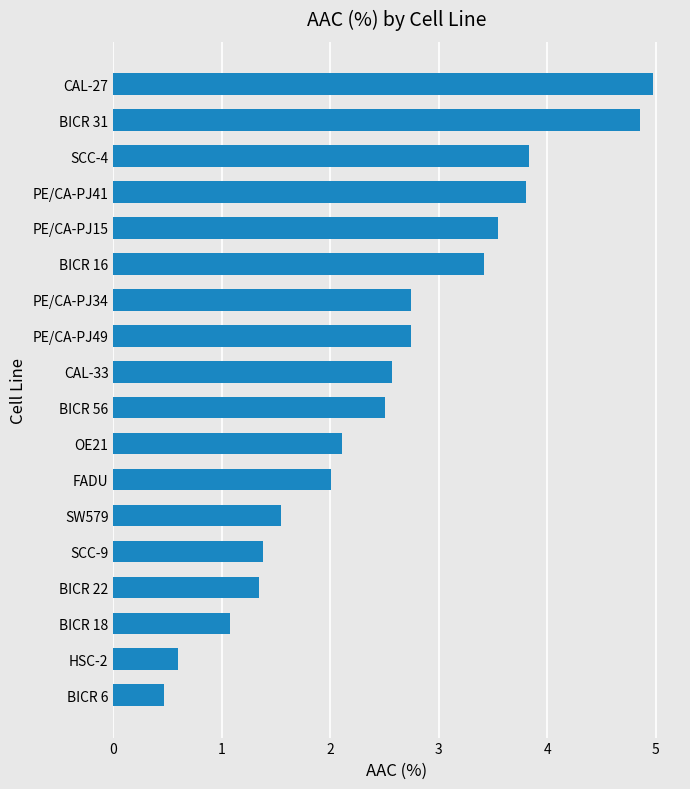

Count the number of data series in this chart.

1